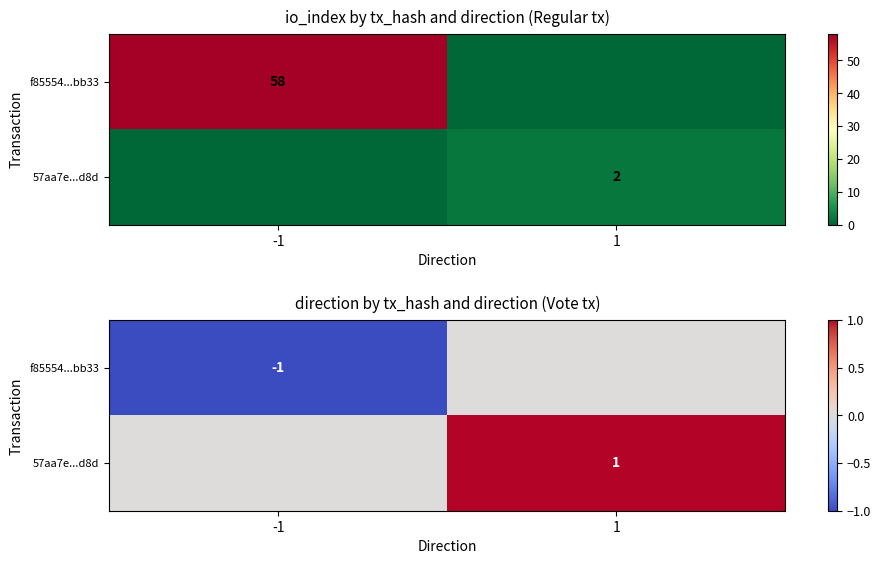

What is the difference between the maximum and minimum values in the 57aa7e...d8d series?

1